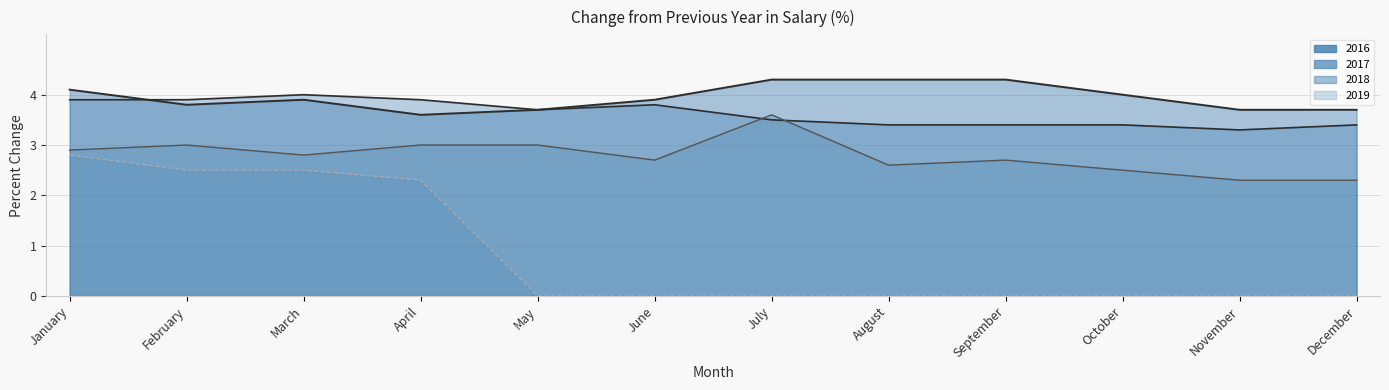

True or false: 2019 has a value of -1.1 at October.

False